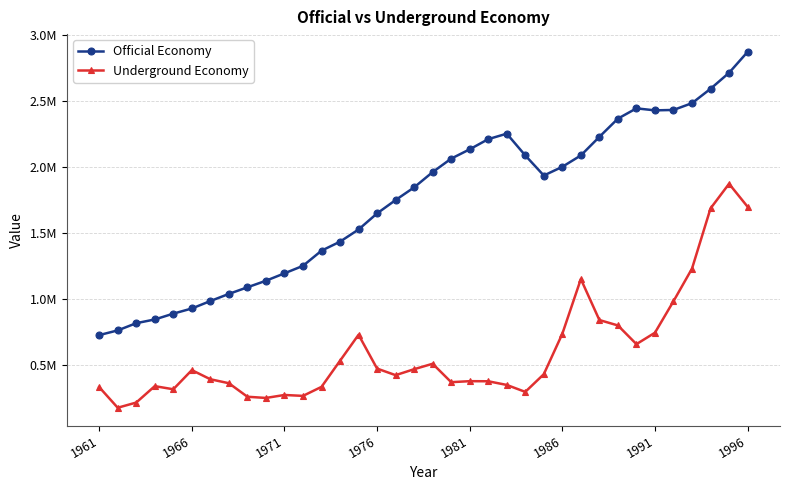

True or false: Underground Economy and Official Economy cross at least once.

False